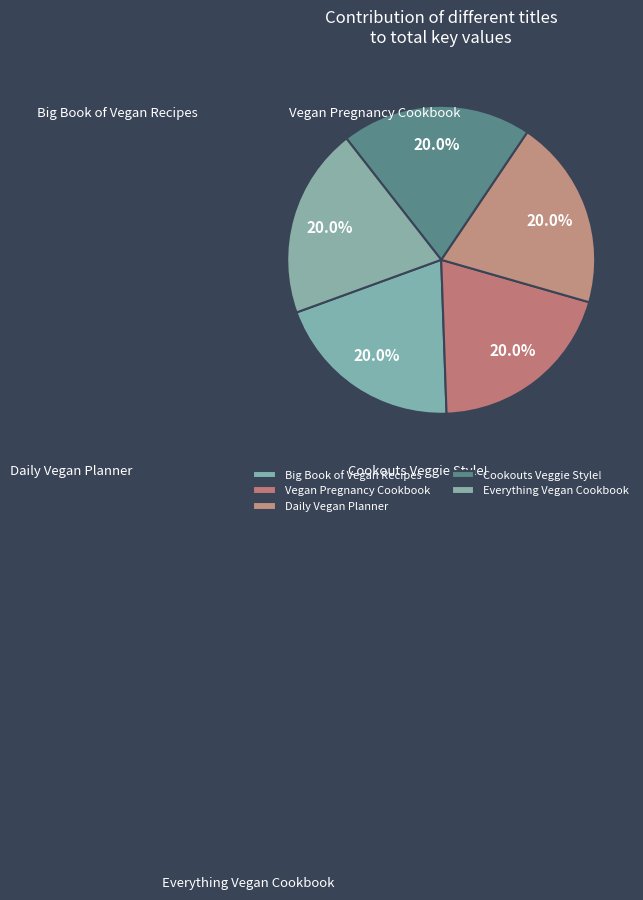

True or false: Everything Vegan Cookbook accounts for 9% of the total.

False